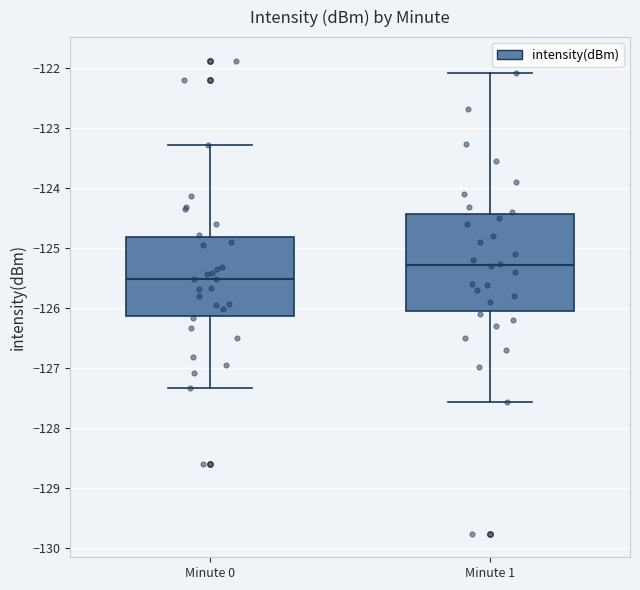

Reading left to right, read every box against the y-axis: the position of its median line, the range the box covers, and the ends of its whiskers. The values are not printed on the chart, so give them approximately, as read against the axis.

Minute 0: median -125.5, box -126.1 to -124.8, whiskers -127.3 to -123.3
Minute 1: median -125.3, box -126.0 to -124.4, whiskers -127.6 to -122.1